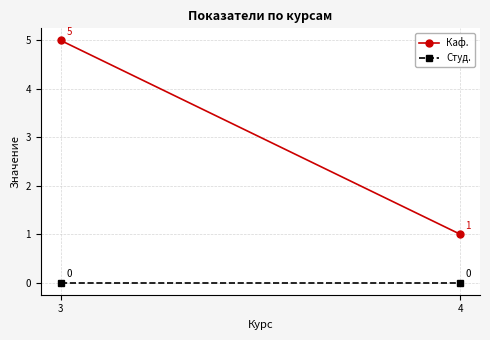

Where is Каф. nearest to the value 3?

3